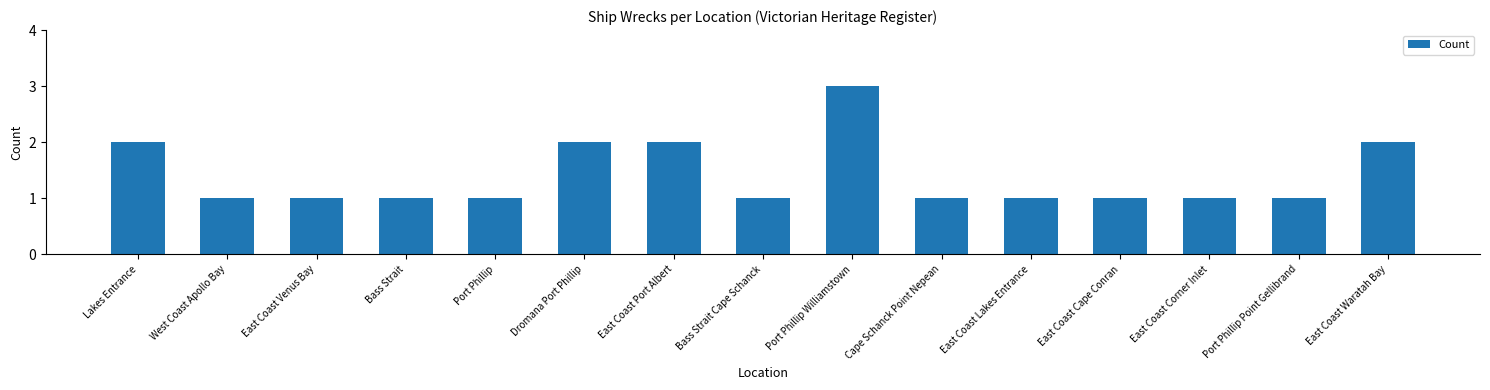

The chart shows a value of 1 at Port Phillip Point Gellibrand. True or false?

True